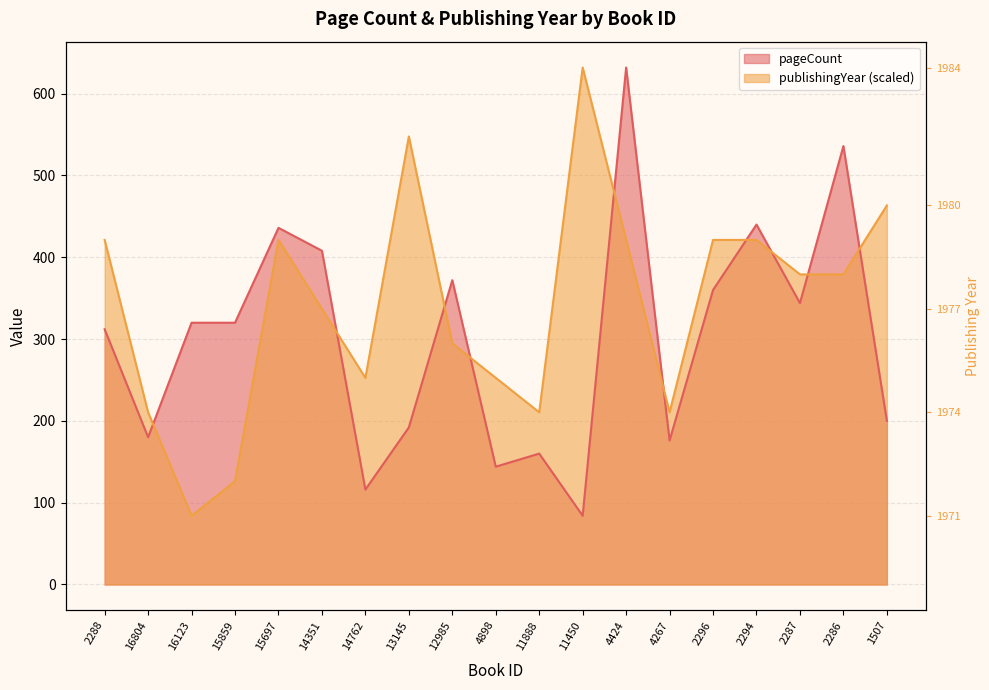

How many distinct data groups are displayed?

2